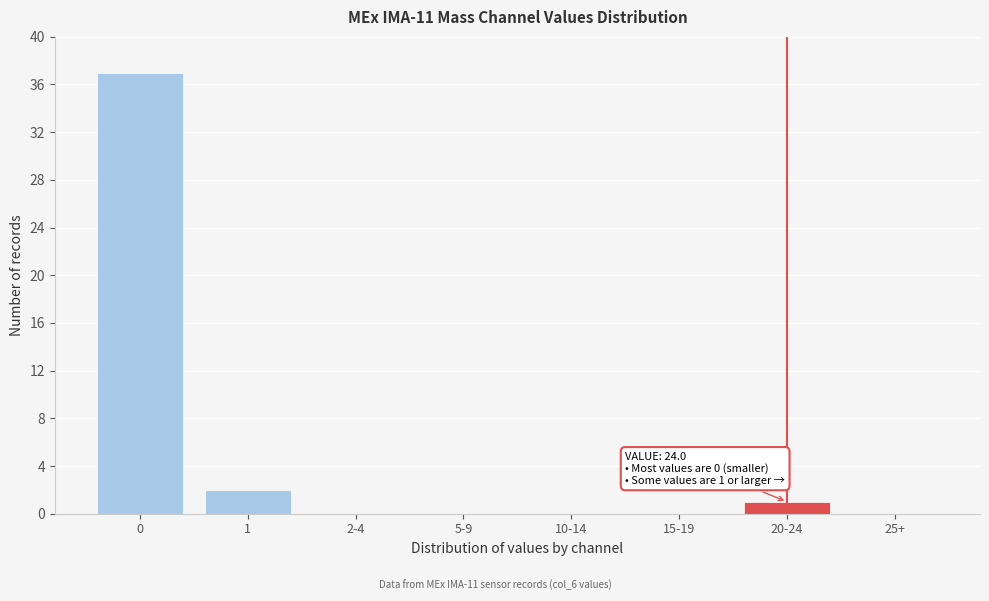

Reading right to left, list all the values displayed in this chart.

25+=0	20-24=1	15-19=0	10-14=0	5-9=0	2-4=0	1=2	0=37